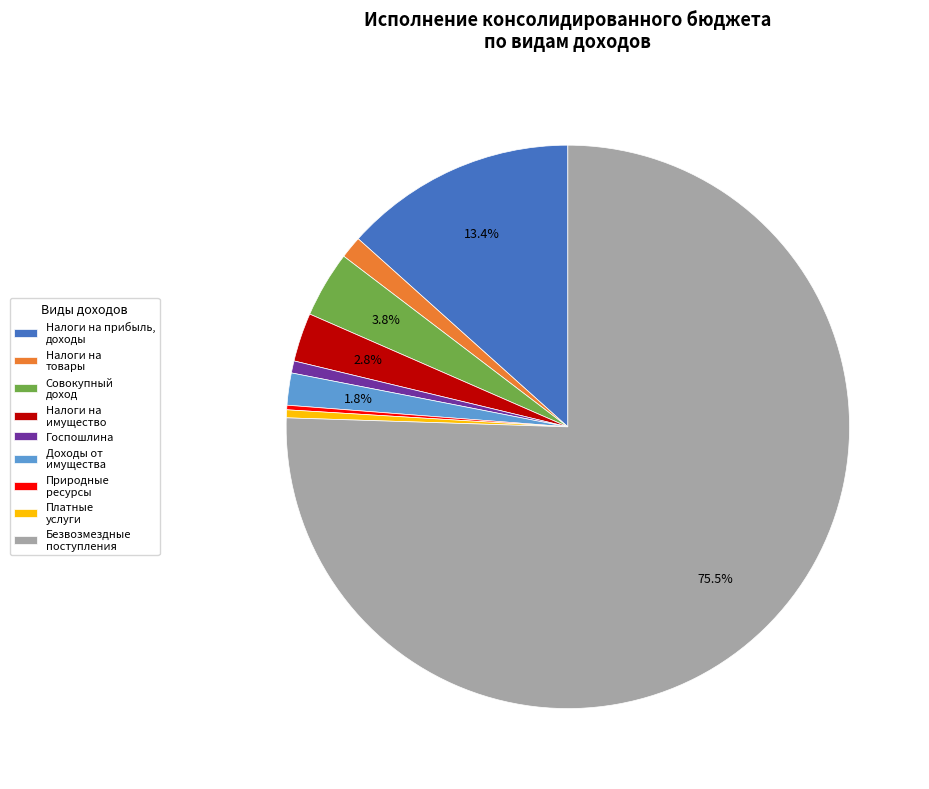

Which category has the biggest portion of the pie?

Безвозмездные поступления